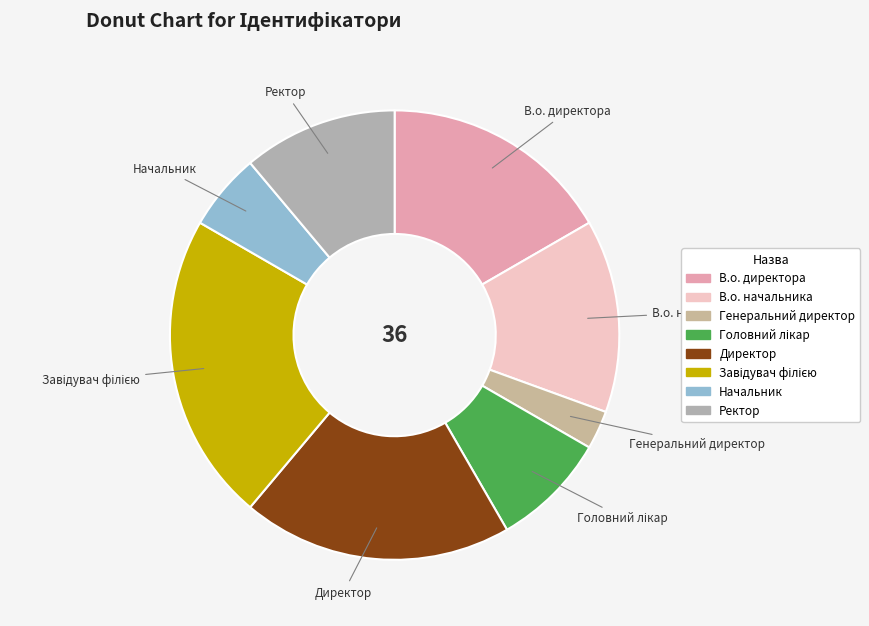

What is the ratio of the value at Ректор to the value at В.о. начальника?

0.8